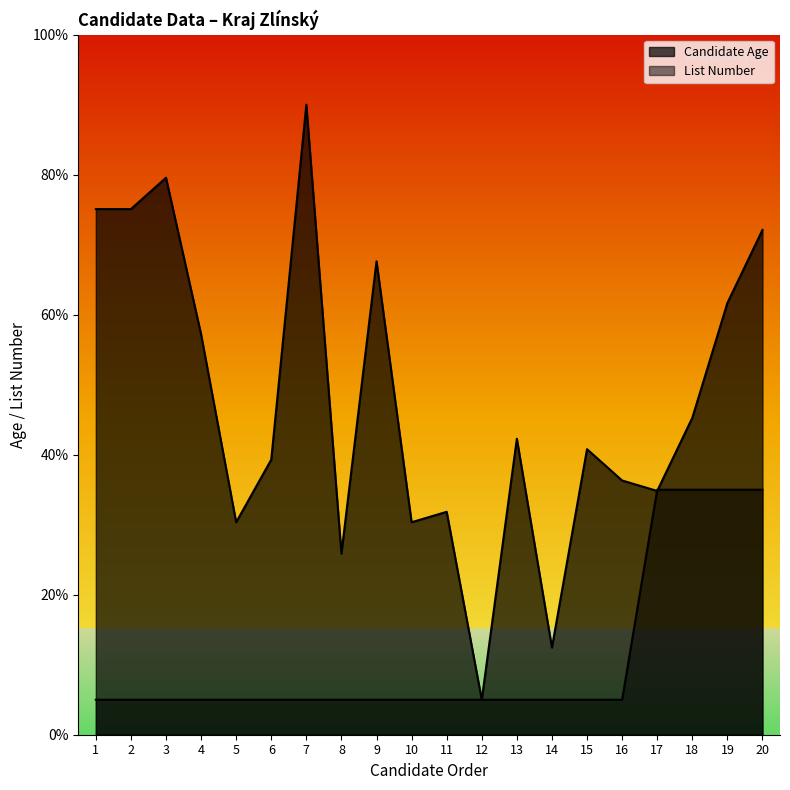

The Candidate Age series shows 67.6 at 9. True or false?

True